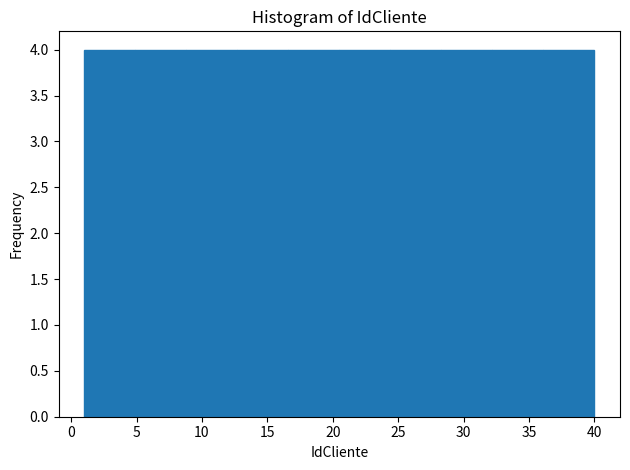

Reading left to right, list every bar in this chart as the range it spans on the x-axis followed by its height. Neither the bar edges nor the heights are printed on the chart, so give them approximately, as read against the axes.

1.0 to 4.9: 4
4.9 to 8.8: 4
8.8 to 12.7: 4
12.7 to 16.6: 4
16.6 to 20.5: 4
20.5 to 24.4: 4
24.4 to 28.3: 4
28.3 to 32.2: 4
32.2 to 36.1: 4
36.1 to 40.0: 4